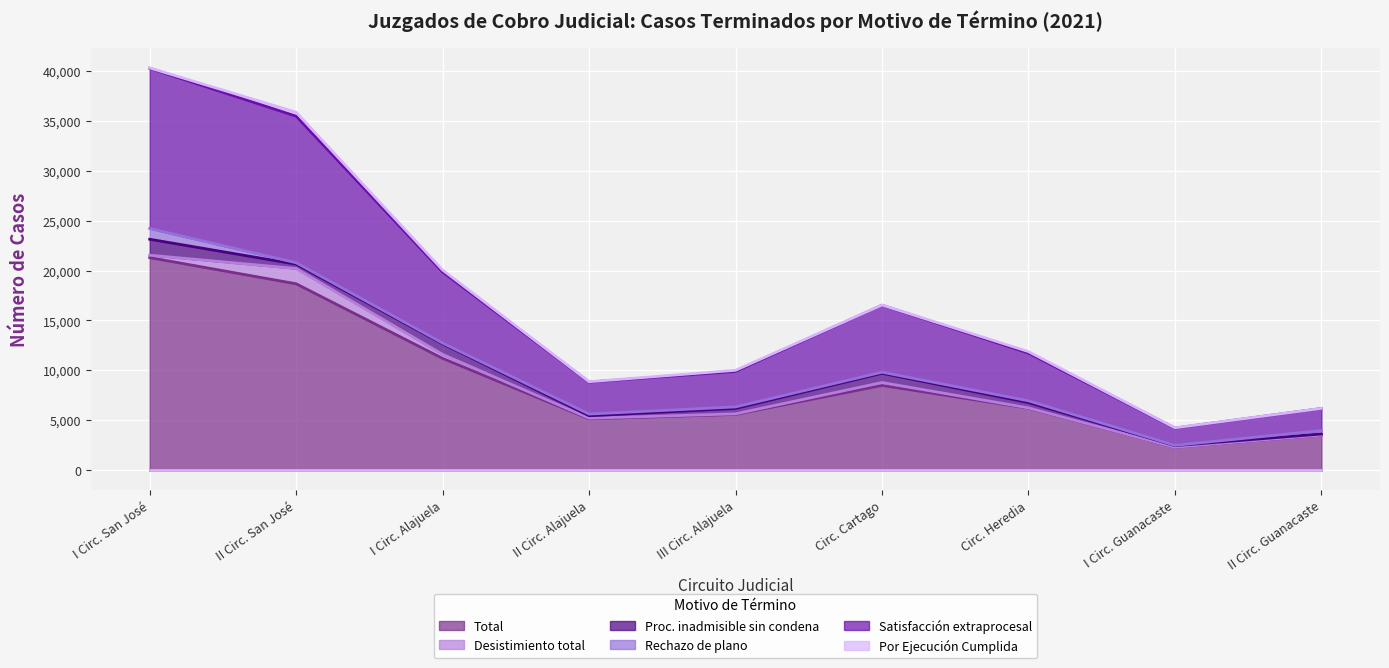

In Por Ejecución Cumplida, how many points are lower than both neighbors (excluding endpoints)?

2